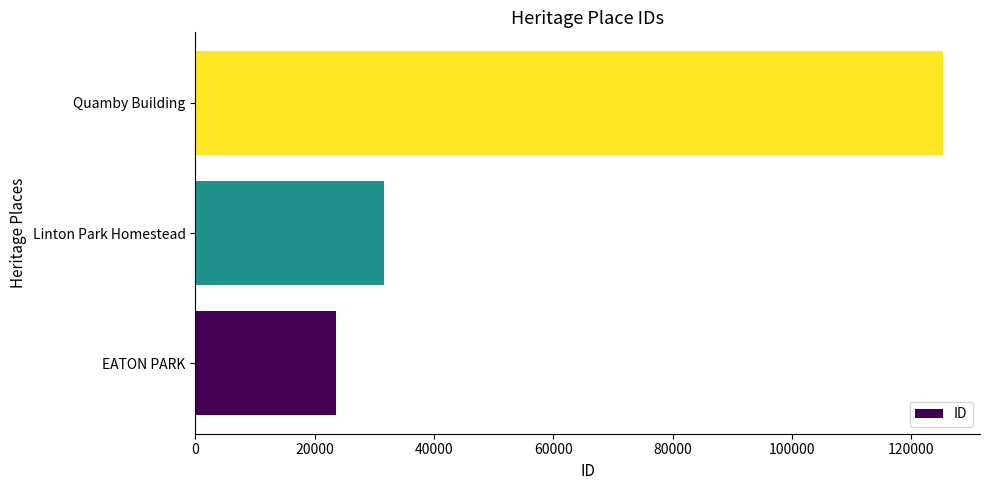

At which category does the chart reach its peak across all series?

Quamby Building